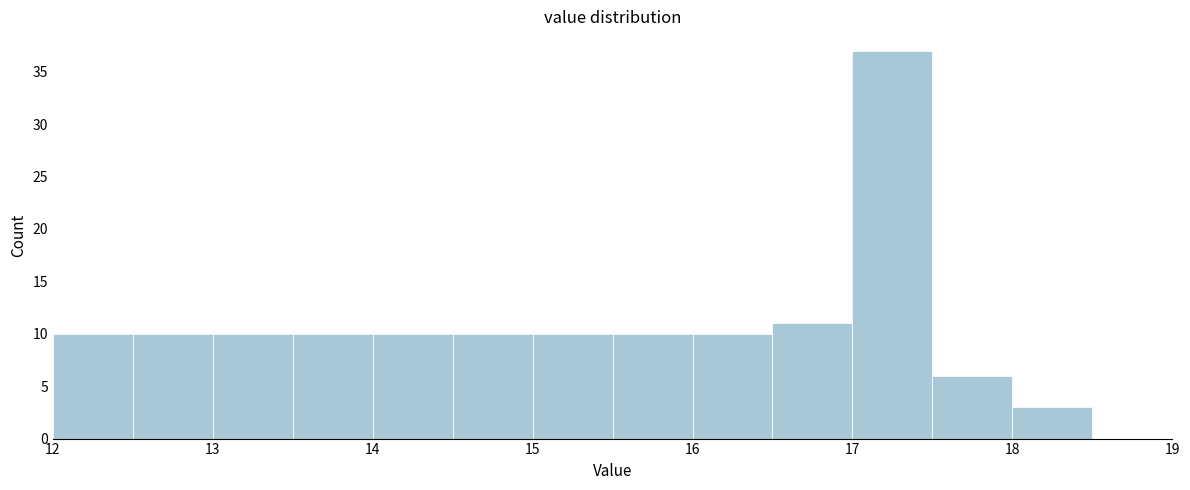

Reading left to right, list every bar in this chart as the range it spans on the x-axis followed by its height. The values are not printed on the chart, so give them approximately, as read against the axis.

12.0 to 12.5: 10
12.5 to 13.0: 10
13.0 to 13.5: 10
13.5 to 14.0: 10
14.0 to 14.5: 10
14.5 to 15.0: 10
15.0 to 15.5: 10
15.5 to 16.0: 10
16.0 to 16.5: 10
16.5 to 17.0: 11
17.0 to 17.5: 37
17.5 to 18.0: 6
18.0 to 18.5: 3
18.5 to 19.0: 0